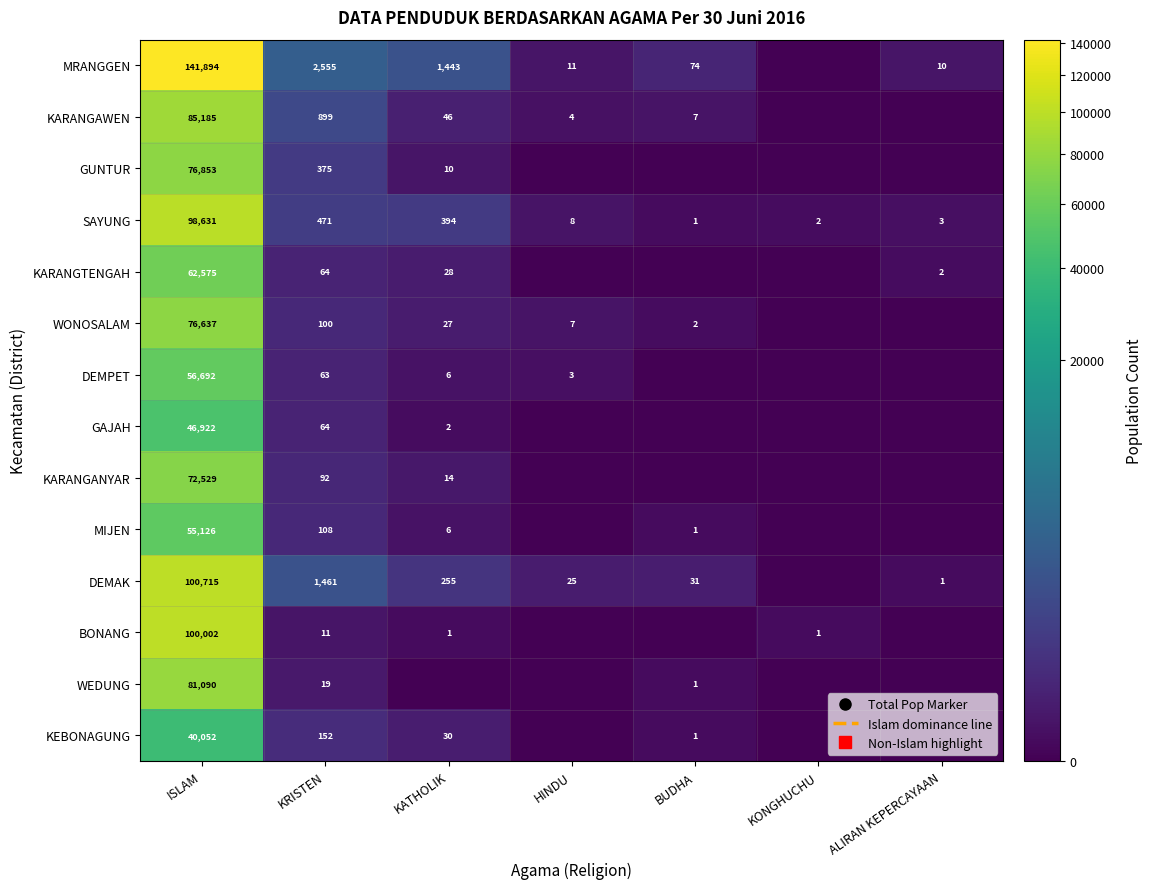

Is the value of DEMAK at BUDHA greater than the value of GAJAH at BUDHA?

Yes